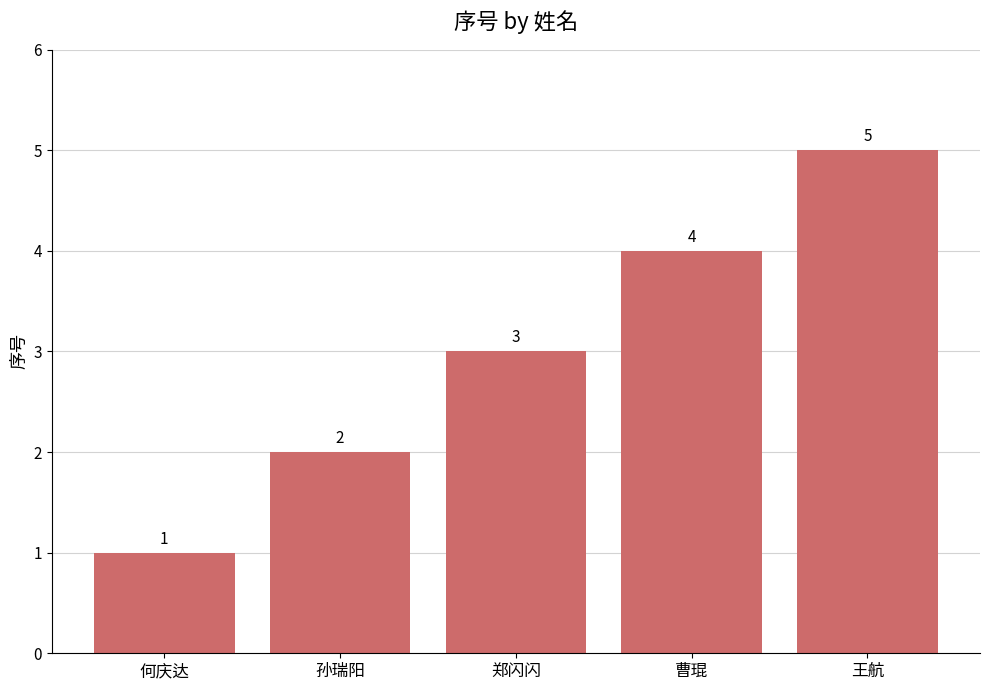

What position from the right is 王航?

1